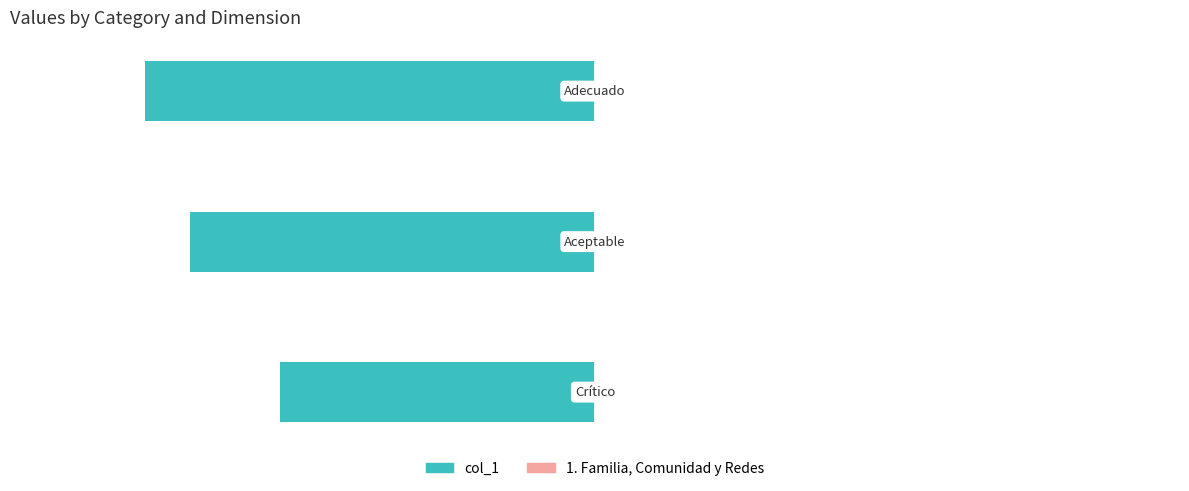

How many bars are there in total?

3